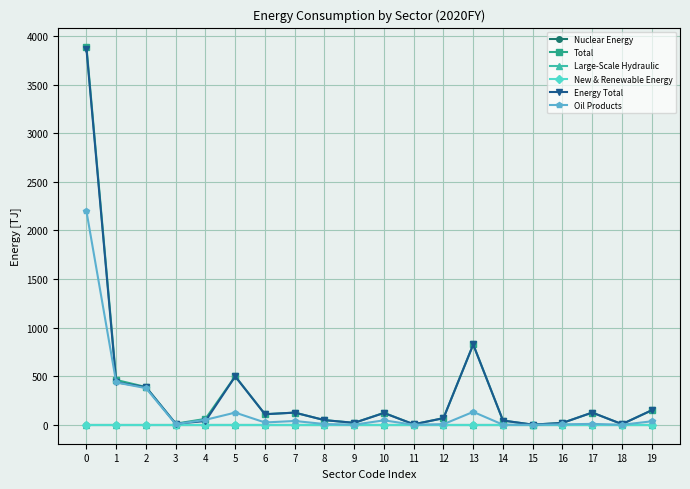

Is this an area chart (filled region under the line)?

No